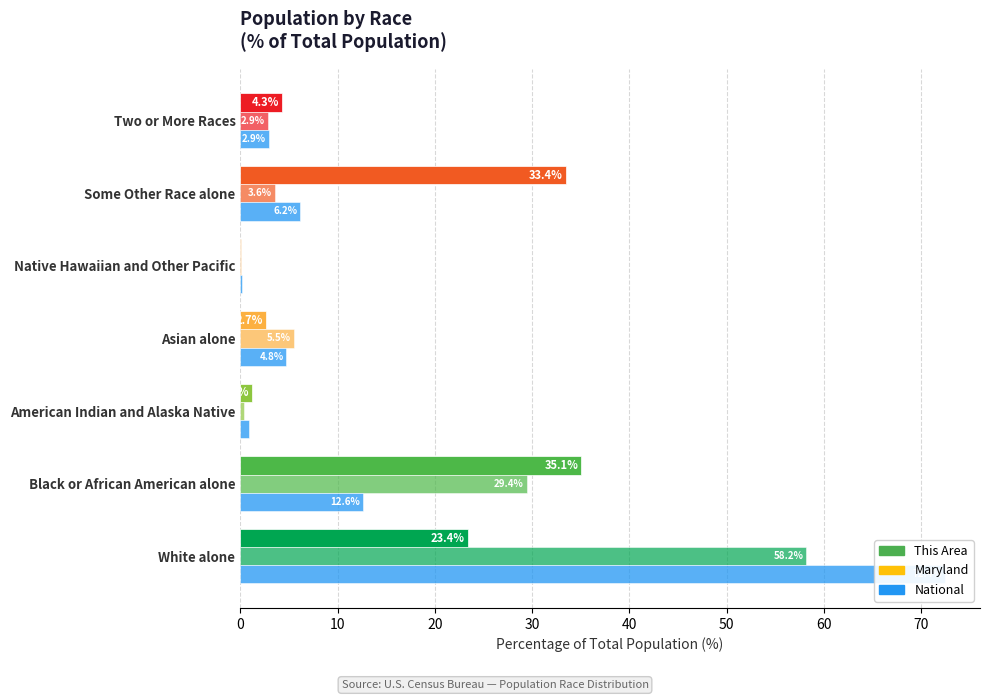

What is the total value across all series at American Indian and Alaska Native?

2.5